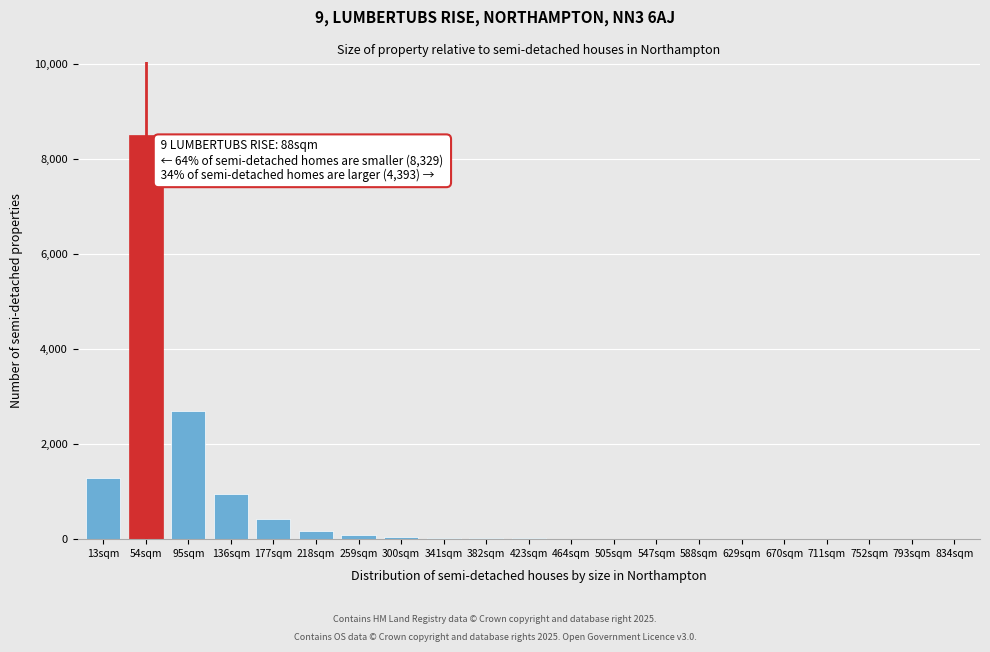

At which category does the chart reach its peak across all series?

54sqm